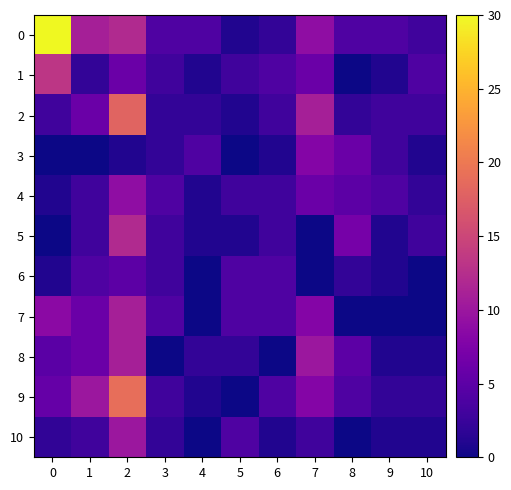

Reading left to right, transcribe all the data shown in this chart.

0: 0=30.0	1=11.0	2=12.0	3=4.0	4=4.0	5=1.0	6=2.0	7=9.0	8=4.0	9=4.0	10=3.0
1: 0=13.3	1=2.0	2=6.0	3=3.0	4=1.0	5=3.0	6=4.0	7=6.0	8=0.0	9=1.0	10=4.0
2: 0=3.0	1=6.0	2=18.0	3=2.0	4=2.0	5=1.0	6=3.0	7=11.0	8=2.0	9=3.0	10=3.0
3: 0=0.0	1=0.0	2=1.0	3=2.0	4=4.0	5=0.0	6=1.0	7=8.0	8=6.0	9=3.0	10=1.0
4: 0=1.0	1=3.0	2=9.0	3=4.0	4=1.0	5=3.0	6=3.0	7=6.0	8=5.0	9=4.0	10=2.0
5: 0=0.0	1=3.0	2=12.0	3=3.0	4=1.0	5=1.0	6=3.0	7=0.0	8=7.0	9=1.0	10=3.0
6: 0=1.0	1=4.0	2=5.0	3=3.0	4=0.0	5=4.0	6=4.0	7=0.0	8=2.0	9=1.0	10=0.0
7: 0=8.6	1=6.0	2=11.0	3=4.0	4=0.0	5=4.0	6=4.0	7=8.0	8=0.0	9=0.0	10=0.0
8: 0=4.9	1=6.0	2=11.0	3=0.0	4=2.0	5=2.0	6=0.0	7=10.0	8=5.0	9=1.0	10=1.0
9: 0=5.6	1=10.0	2=19.0	3=3.0	4=1.0	5=0.0	6=4.0	7=8.0	8=4.0	9=2.0	10=2.0
10: 0=1.9	1=3.0	2=10.0	3=2.0	4=0.0	5=4.0	6=1.0	7=3.0	8=0.0	9=1.0	10=1.0